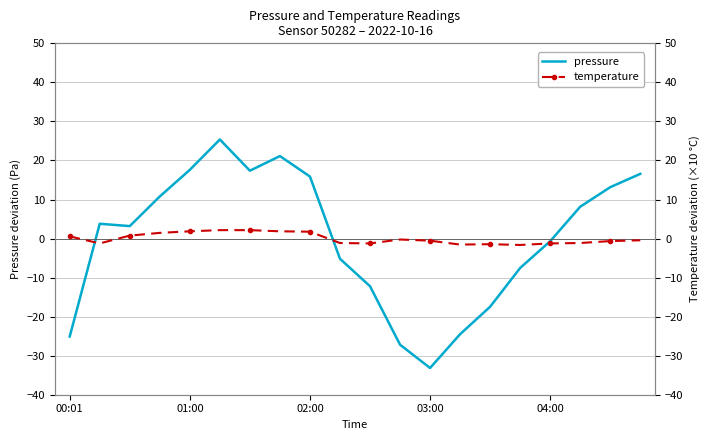

How many lines are shown in the chart?

2